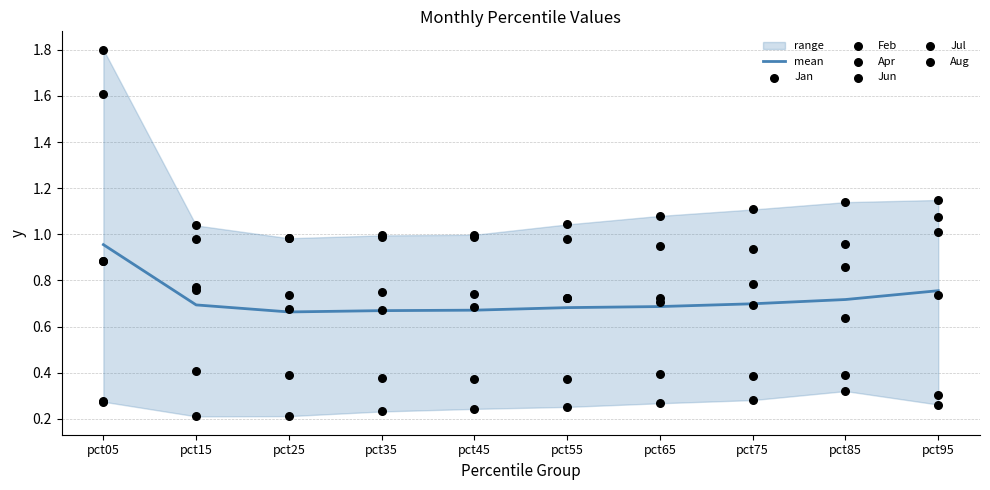

Which series contains the highest Y value?

Jan